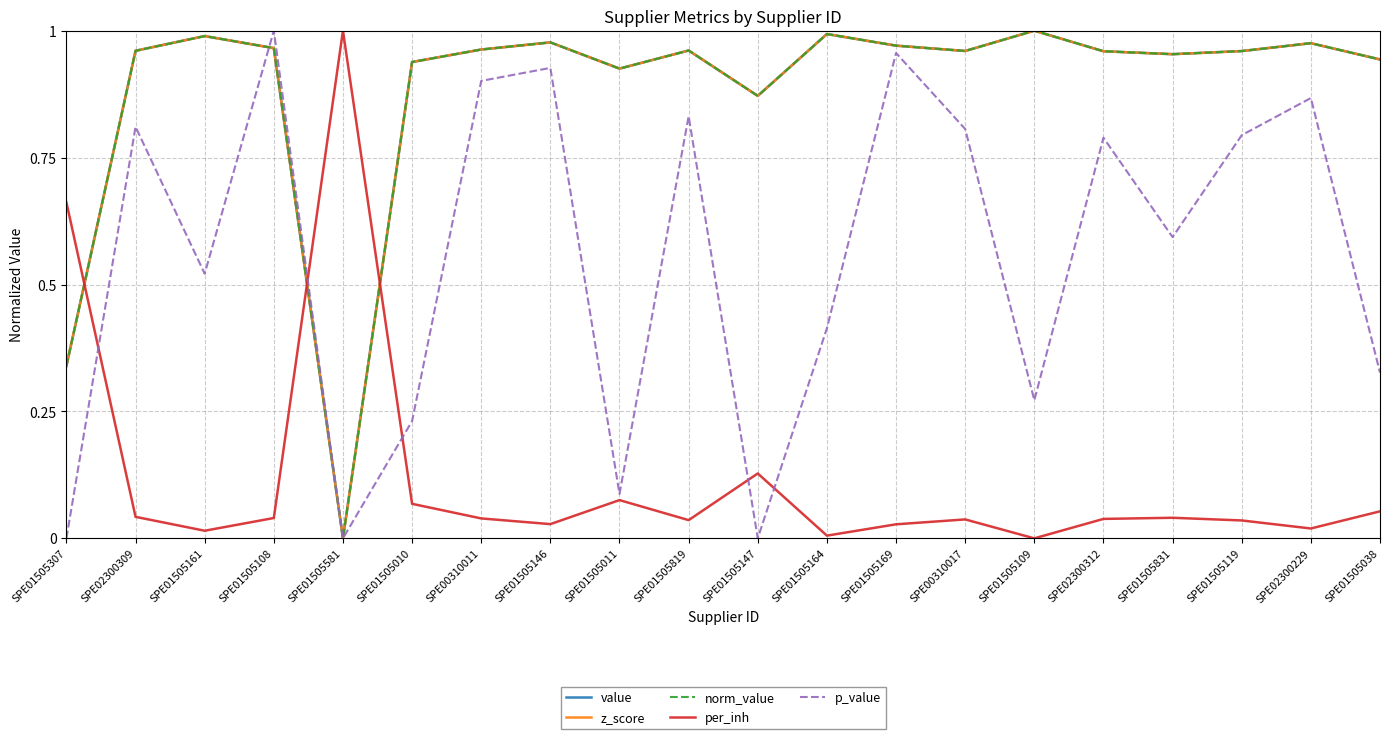

Is this an area chart (filled region under the line)?

No